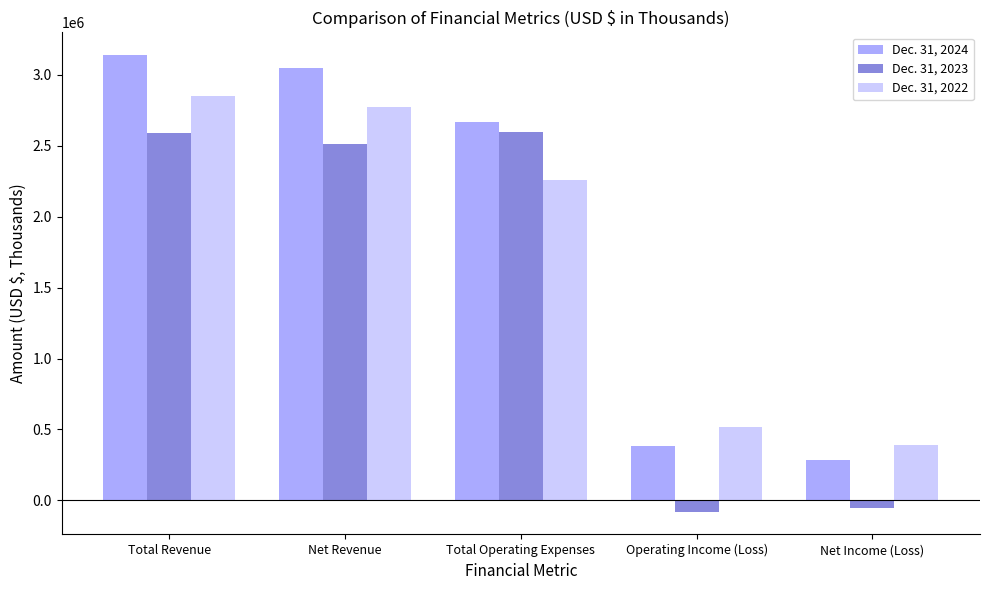

Which series has the largest total across all categories?

Dec. 31, 2024